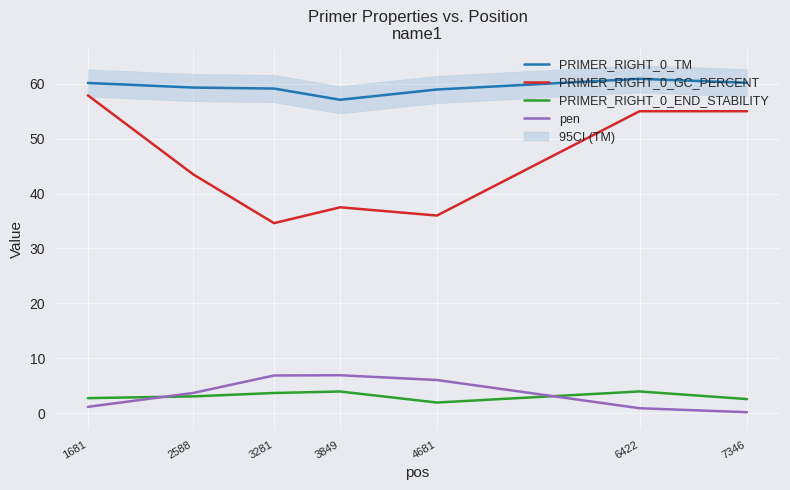

Which category has the highest value across all series?

6422